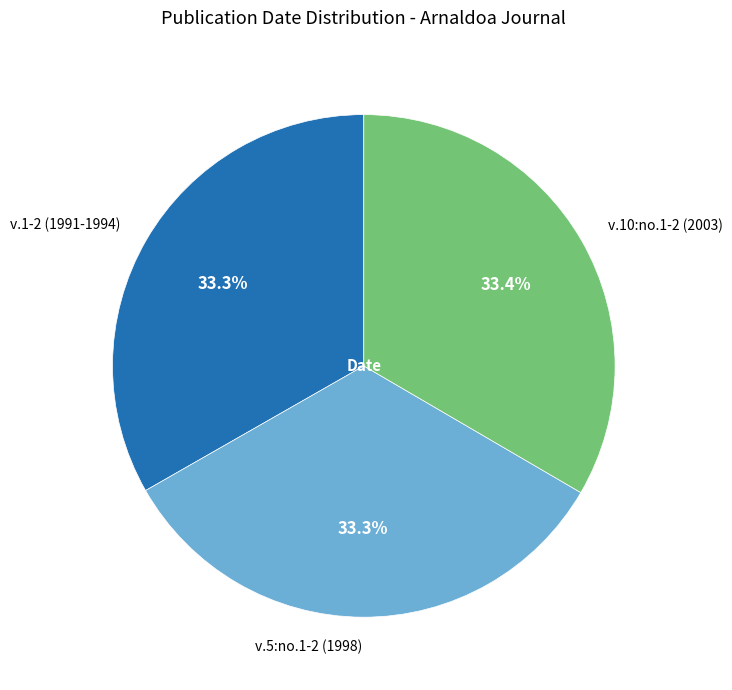

How much of the chart is everything except v.10:no.1-2 (2003)?

66.6%